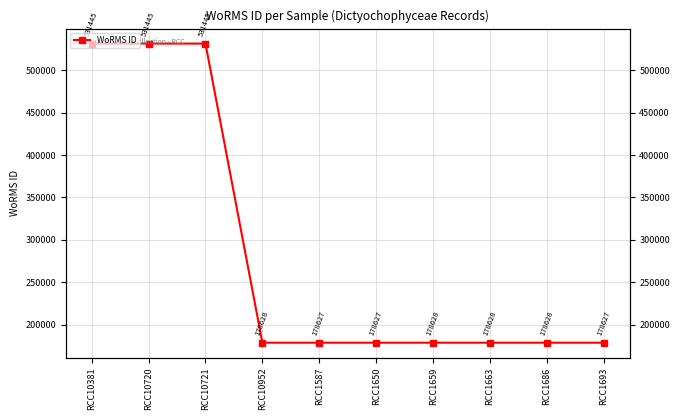

List the labels in order of value, smallest first.

RCC1587, RCC1650, RCC1693, RCC10952, RCC1659, RCC1663, RCC1686, RCC10381, RCC10720, RCC10721